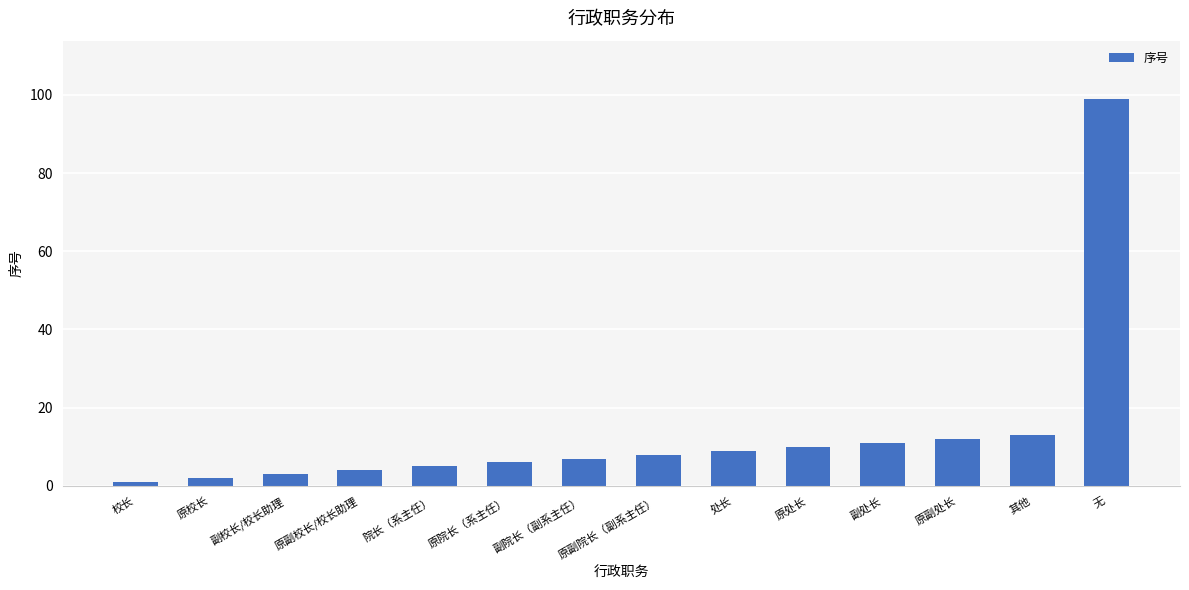

Count the number of categories in the chart.

14